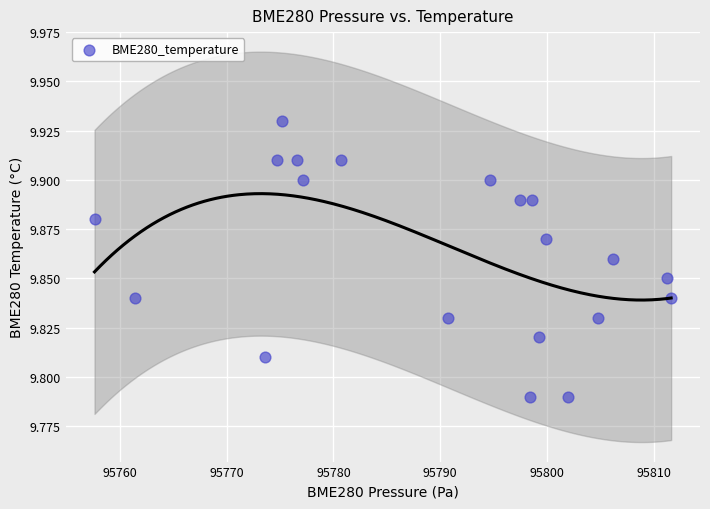

What is the range of X values (max minus min)?

54.0